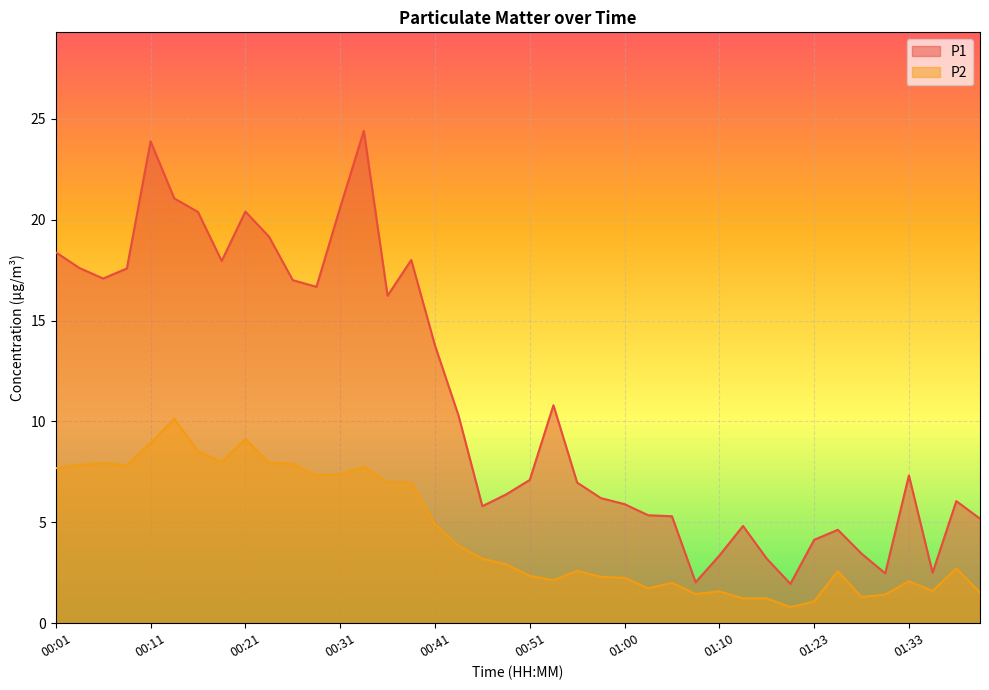

Which series has the largest total across all categories?

P1